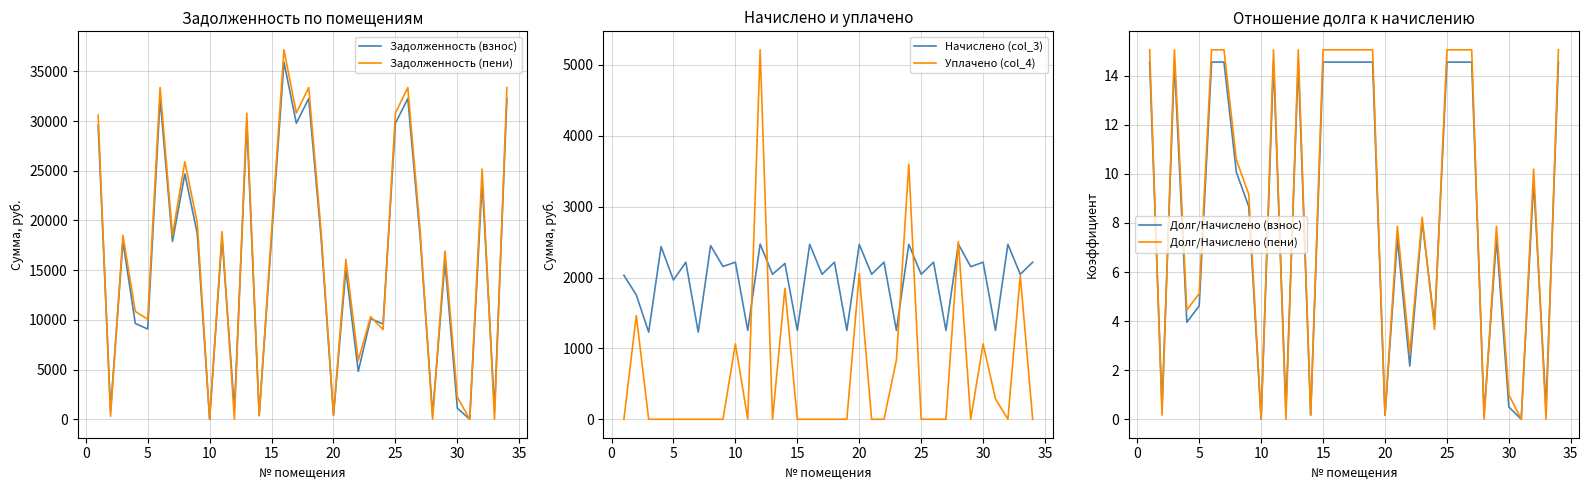

What is the difference between the second highest and second lowest values in the Начислено (col_3) series?

1243.2